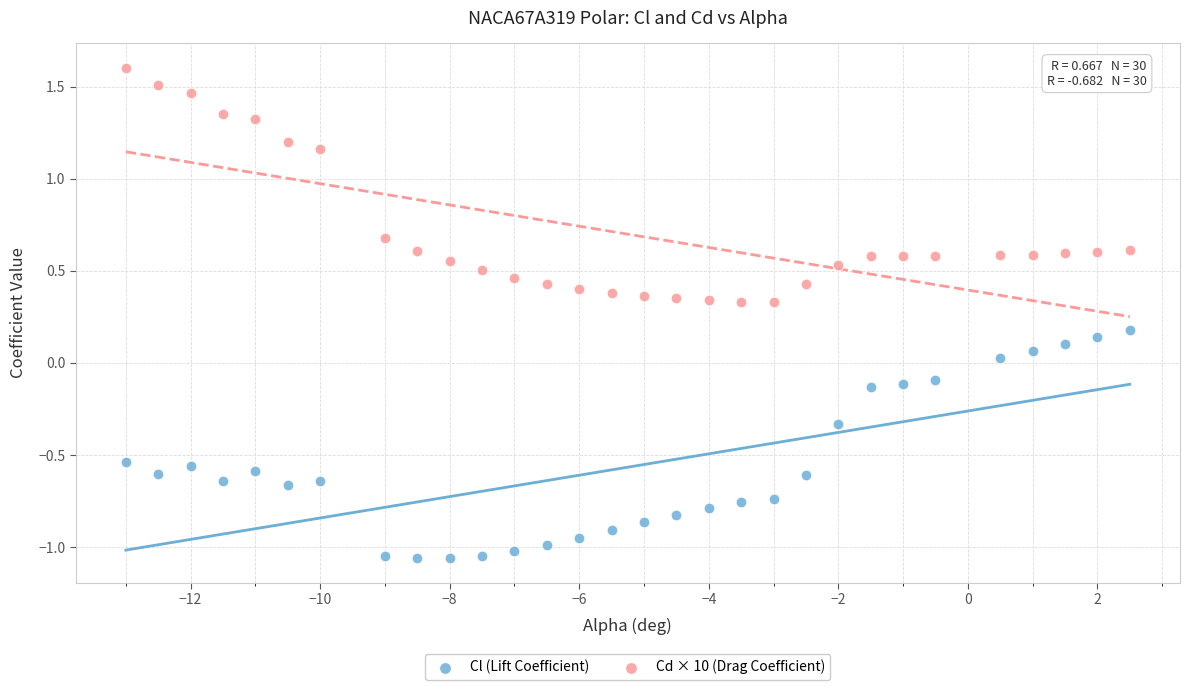

Across all data points, what is the range of Y values (max minus min)?

2.7